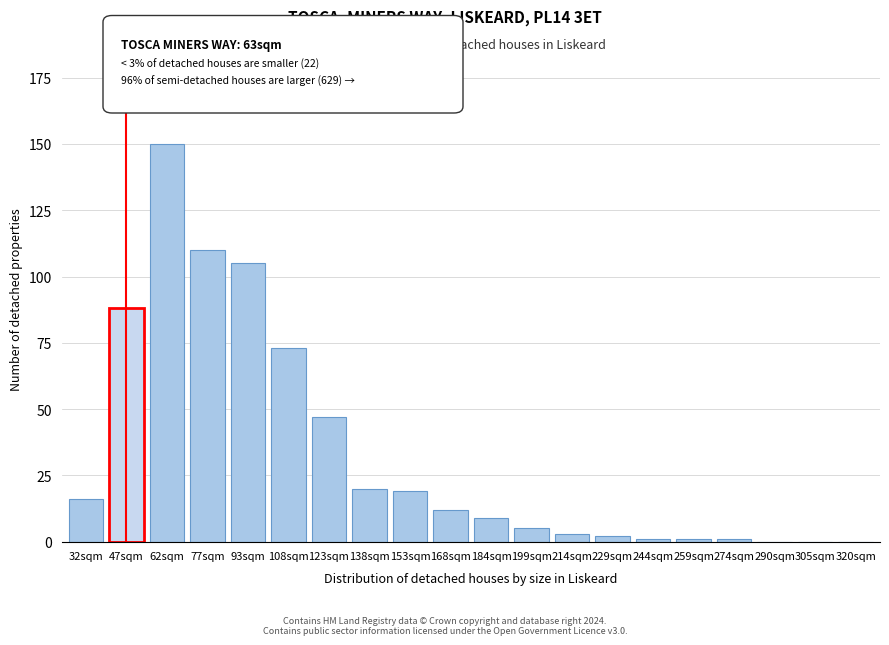

Reading right to left, transcribe all the data shown in this chart.

320sqm=0	305sqm=0	290sqm=0	274sqm=1	259sqm=1	244sqm=1	229sqm=2	214sqm=3	199sqm=5	184sqm=9	168sqm=12	153sqm=19	138sqm=20	123sqm=47	108sqm=73	93sqm=105	77sqm=110	62sqm=150	47sqm=88	32sqm=16